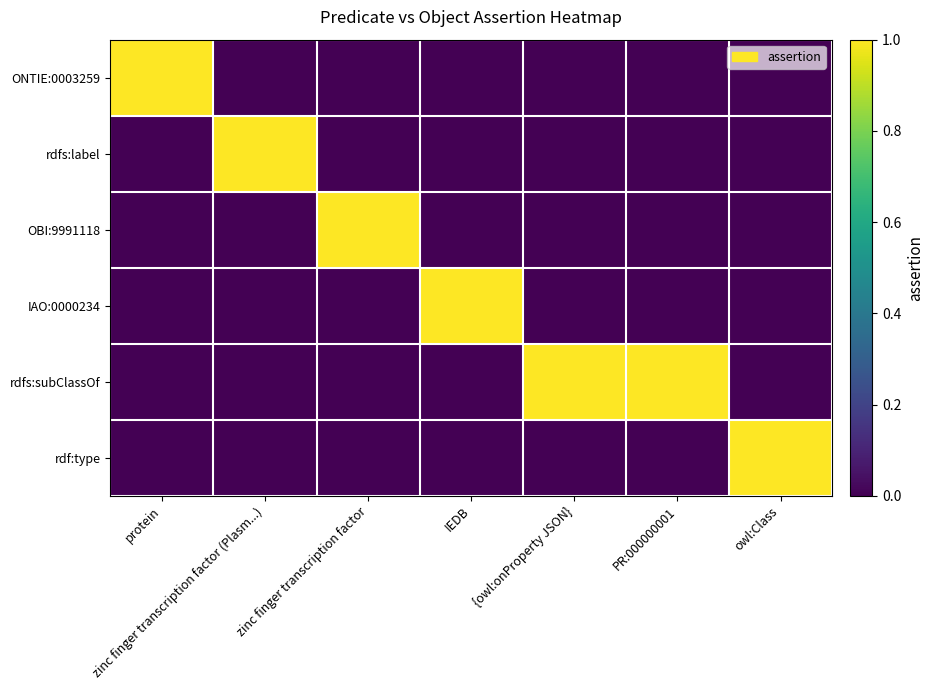

Reading right to left, transcribe all the data shown in this chart.

ONTIE:0003259: owl:Class=0	PR:000000001=0	{owl:onProperty JSON}=0	IEDB=0	zinc finger transcription factor=0	zinc finger transcription factor (Plasm...)=0	protein=1
rdfs:label: owl:Class=0	PR:000000001=0	{owl:onProperty JSON}=0	IEDB=0	zinc finger transcription factor=0	zinc finger transcription factor (Plasm...)=1	protein=0
OBI:9991118: owl:Class=0	PR:000000001=0	{owl:onProperty JSON}=0	IEDB=0	zinc finger transcription factor=1	zinc finger transcription factor (Plasm...)=0	protein=0
IAO:0000234: owl:Class=0	PR:000000001=0	{owl:onProperty JSON}=0	IEDB=1	zinc finger transcription factor=0	zinc finger transcription factor (Plasm...)=0	protein=0
rdfs:subClassOf: owl:Class=0	PR:000000001=1	{owl:onProperty JSON}=1	IEDB=0	zinc finger transcription factor=0	zinc finger transcription factor (Plasm...)=0	protein=0
rdf:type: owl:Class=1	PR:000000001=0	{owl:onProperty JSON}=0	IEDB=0	zinc finger transcription factor=0	zinc finger transcription factor (Plasm...)=0	protein=0